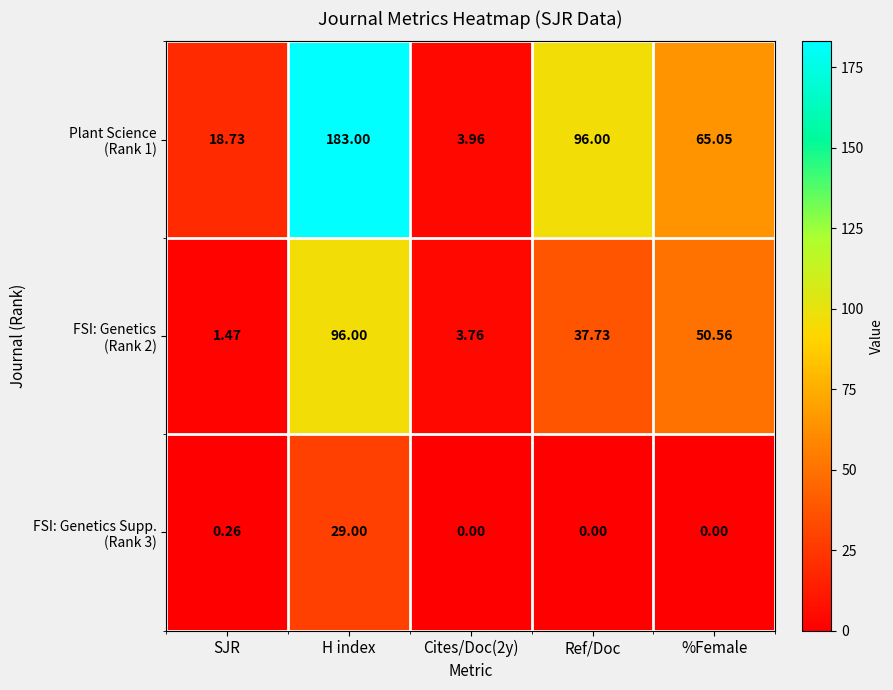

Which label corresponds to the largest value in the chart?

H index